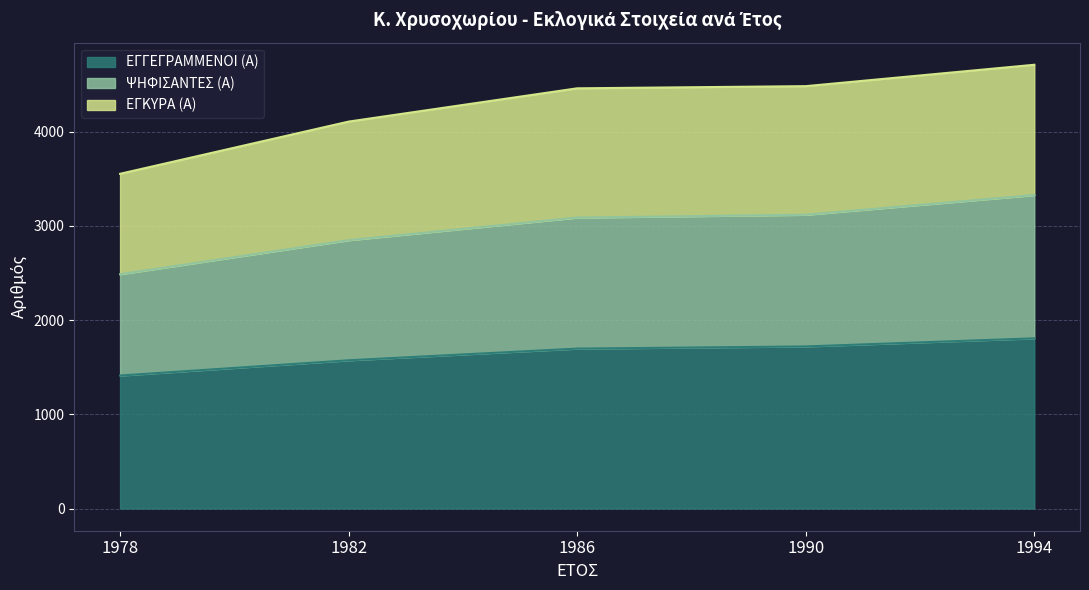

Reading left to right, transcribe all the data shown in this chart.

ΕΓΓΕΓΡΑΜΜΕΝΟΙ (Α): 1978=1411	1982=1573	1986=1697	1990=1720	1994=1806
ΨΗΦΙΣΑΝΤΕΣ (Α): 1978=2486	1982=2847	1986=3087	1990=3117	1994=3326
ΕΓΚΥΡΑ (Α): 1978=3552	1982=4106	1986=4459	1990=4482	1994=4709